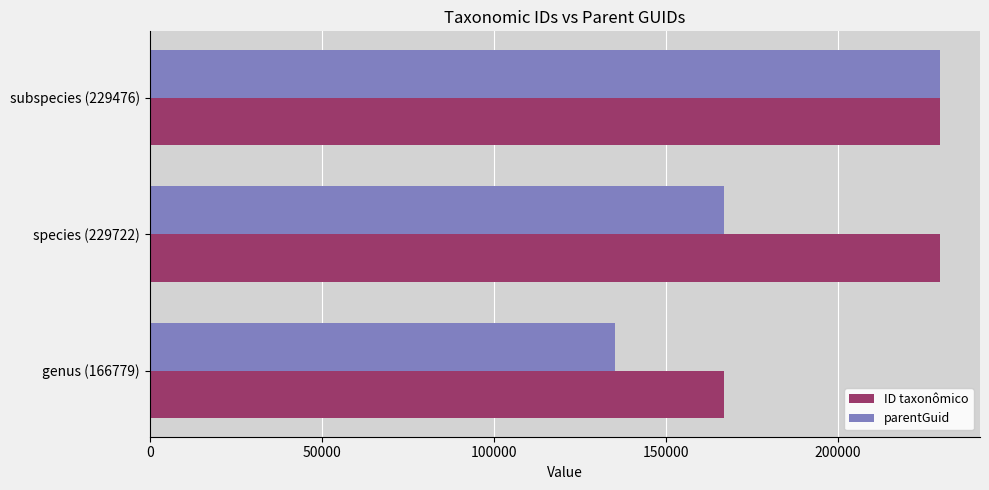

At which category is the sum across all series the highest?

subspecies (229476)